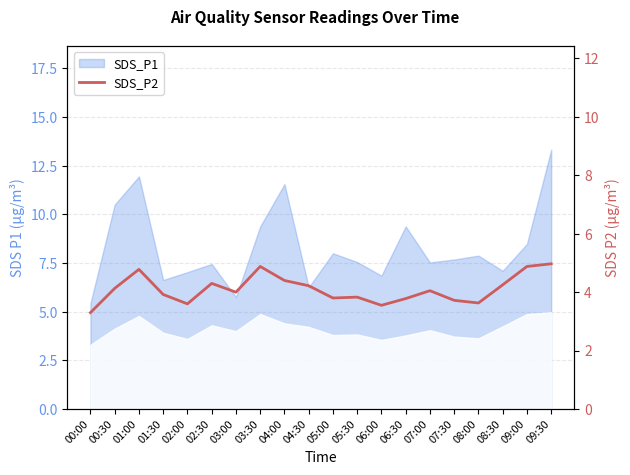

What is the change in value from 07:00 to 08:00?

-0.4